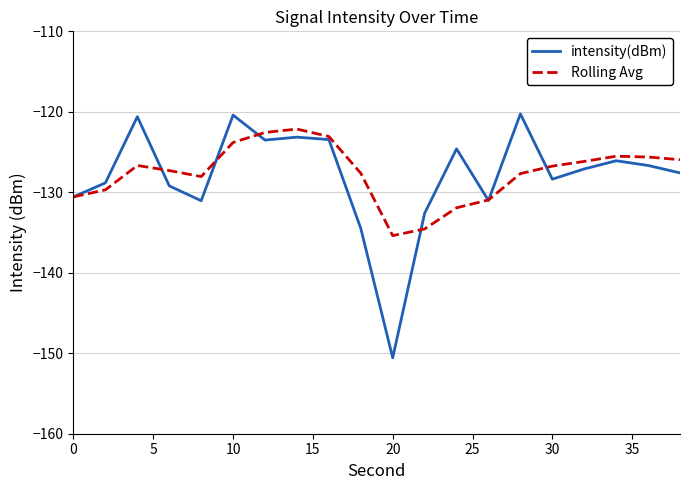

What is the maximum value shown in the chart?

-120.3